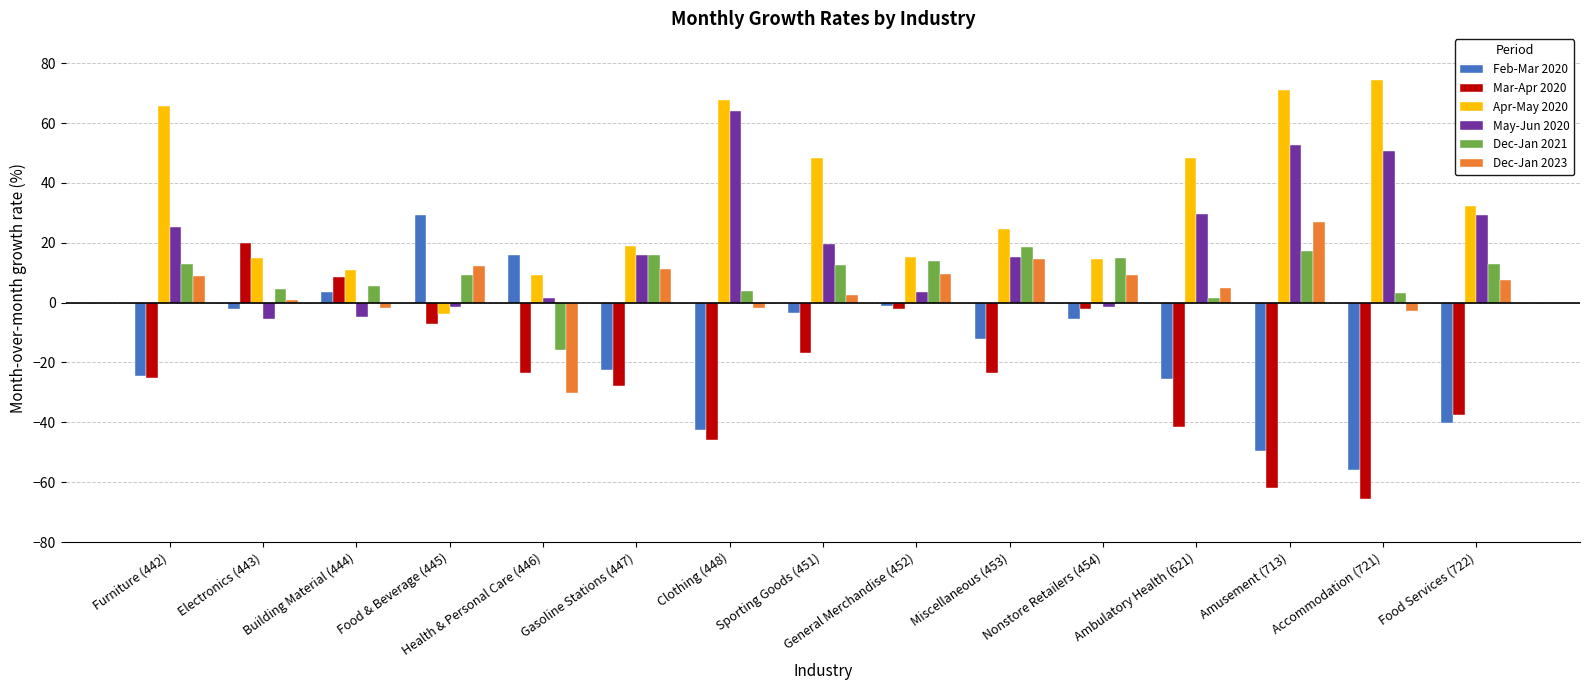

Are the bars horizontal?

No